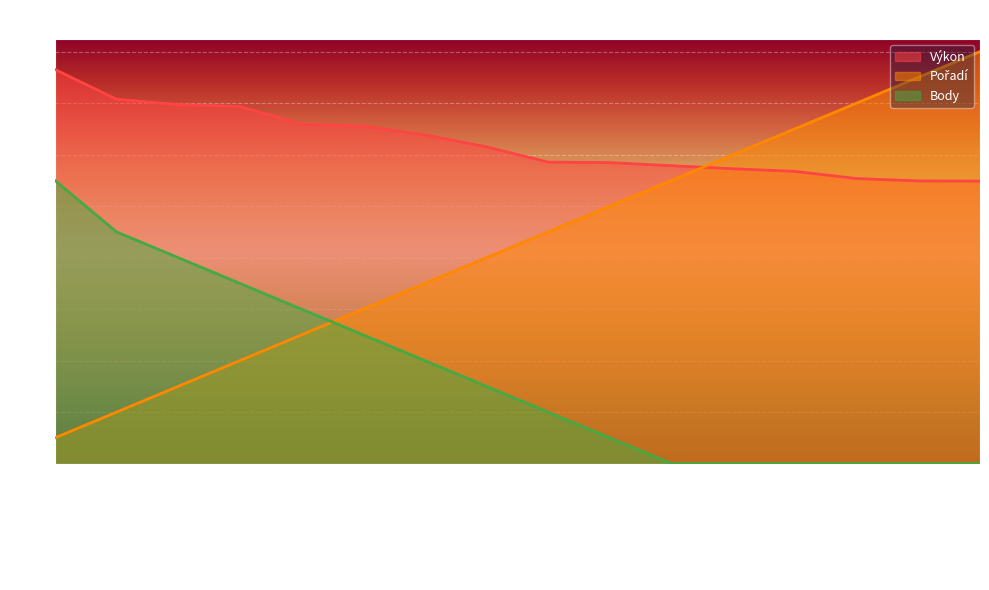

True or false: Výkon has more than 1 interior local peaks.

False